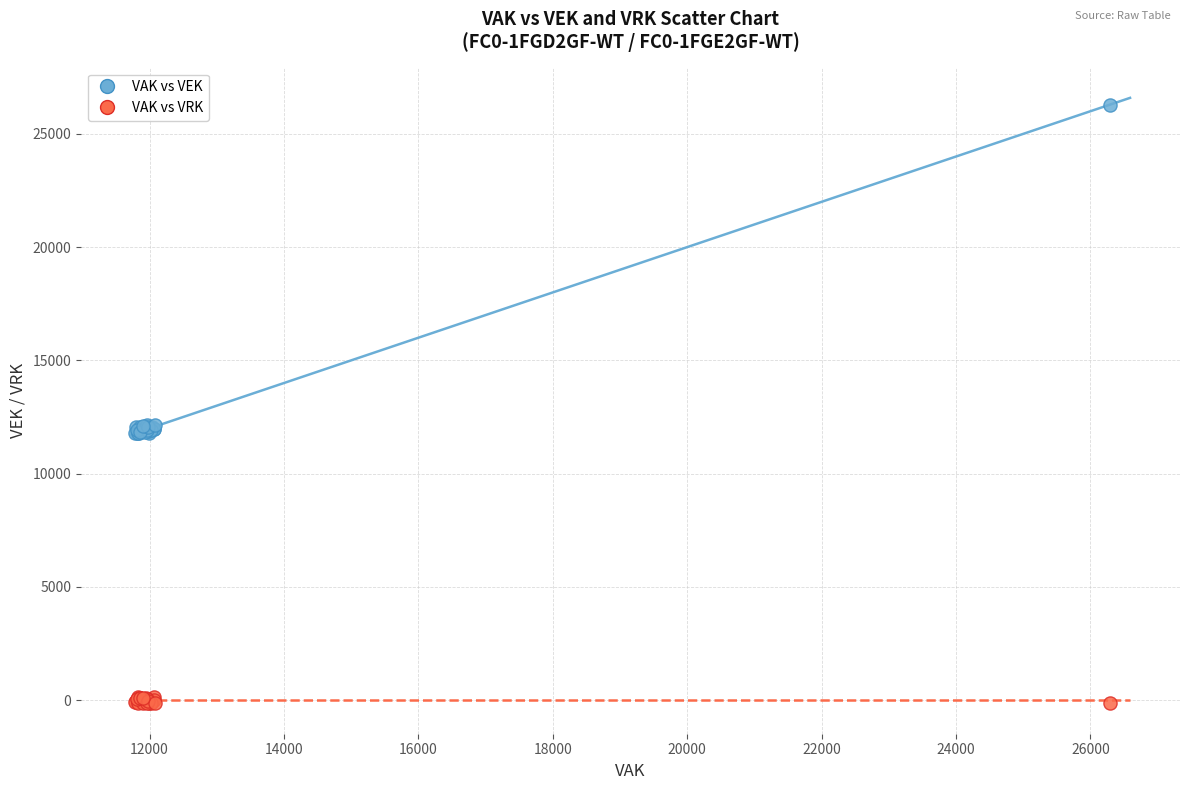

Which series has the largest Y range (max minus min)?

VAK vs VEK